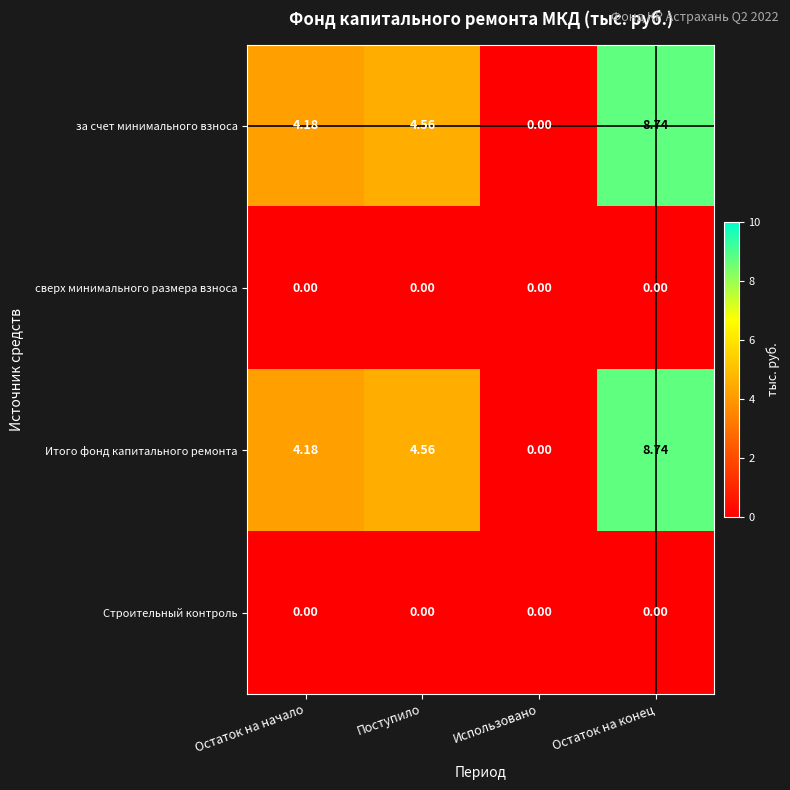

How many values in the за счет минимального взноса series exceed 4?

3